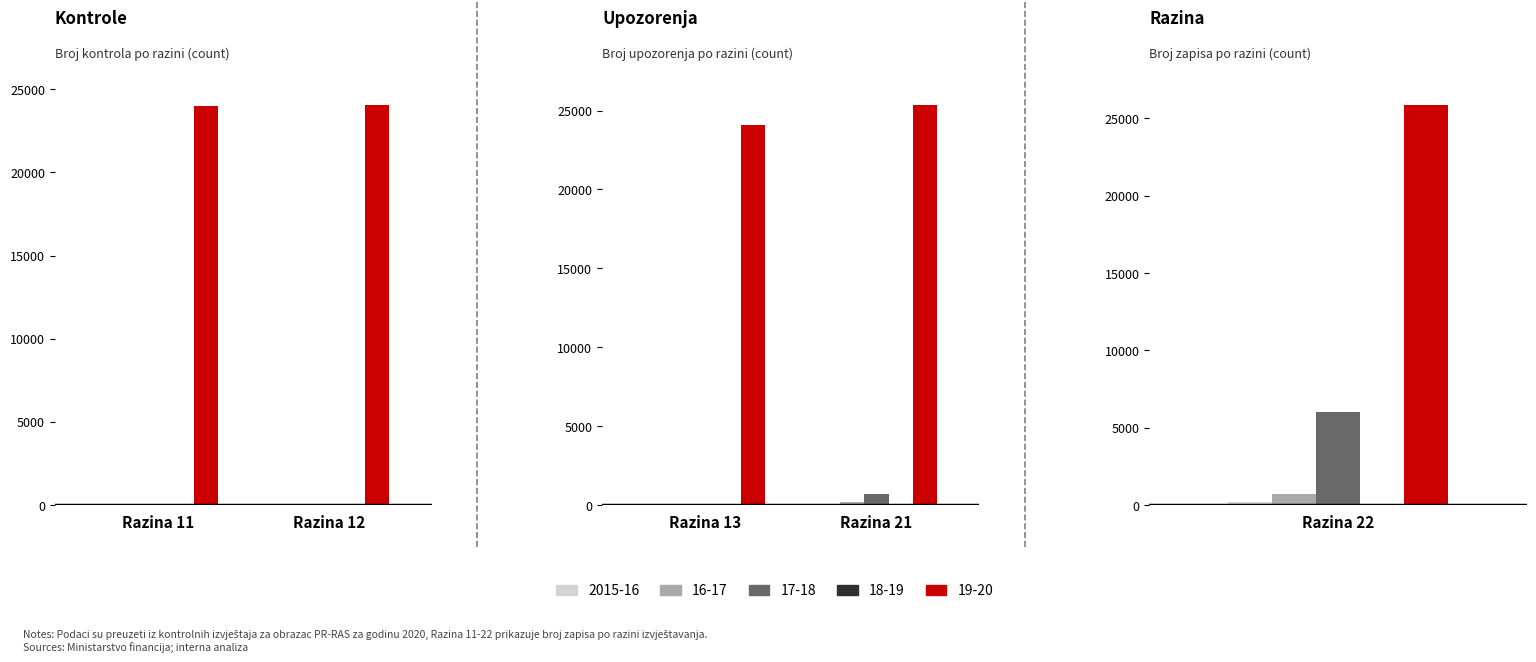

Which has a higher value, Razina 22 or Razina 13?

Razina 22